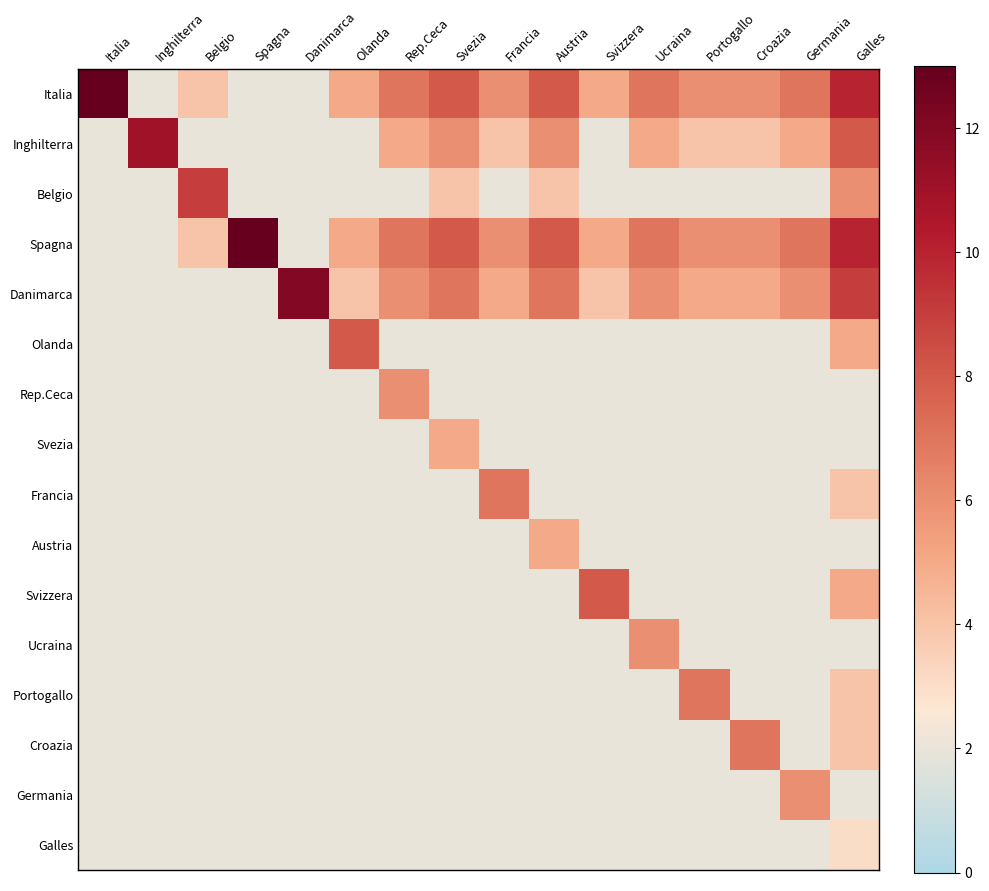

At which category is the sum across all series the highest?

Galles